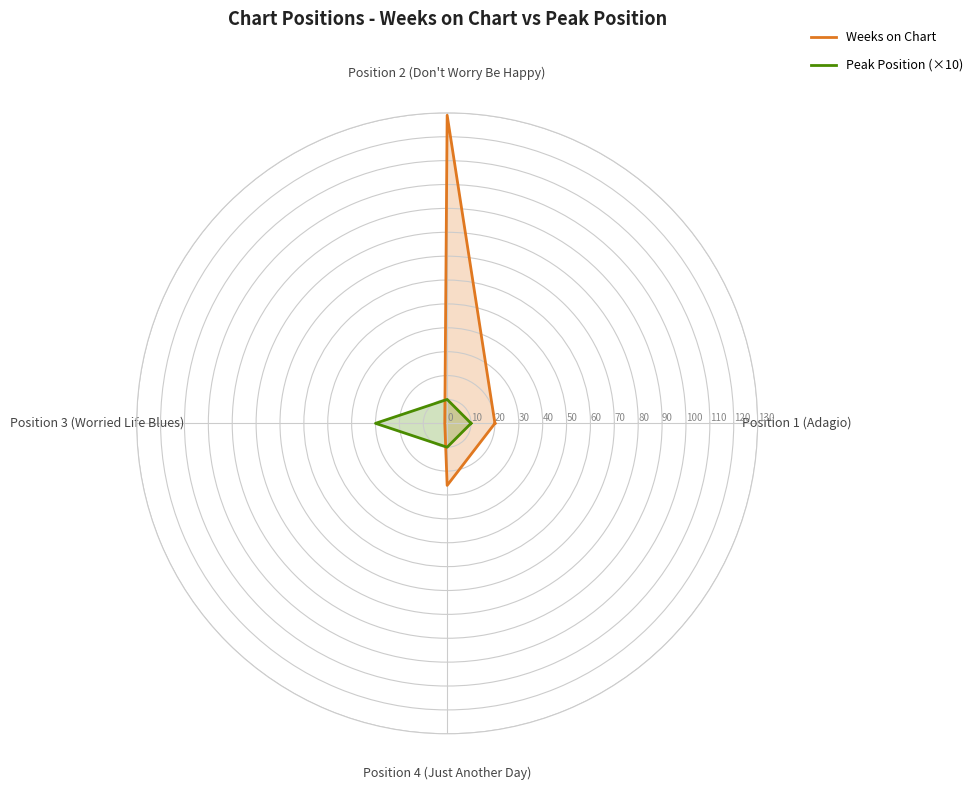

Which series has the widest spread of values?

Weeks on Chart